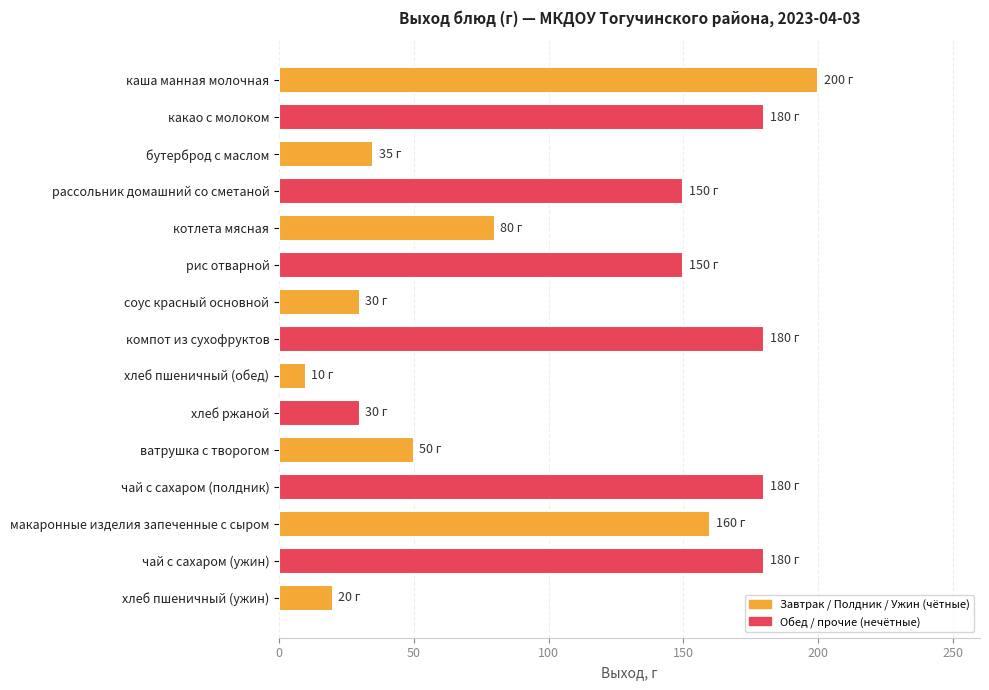

What is the sum of the values at какао с молоком and хлеб пшеничный (обед)?

190